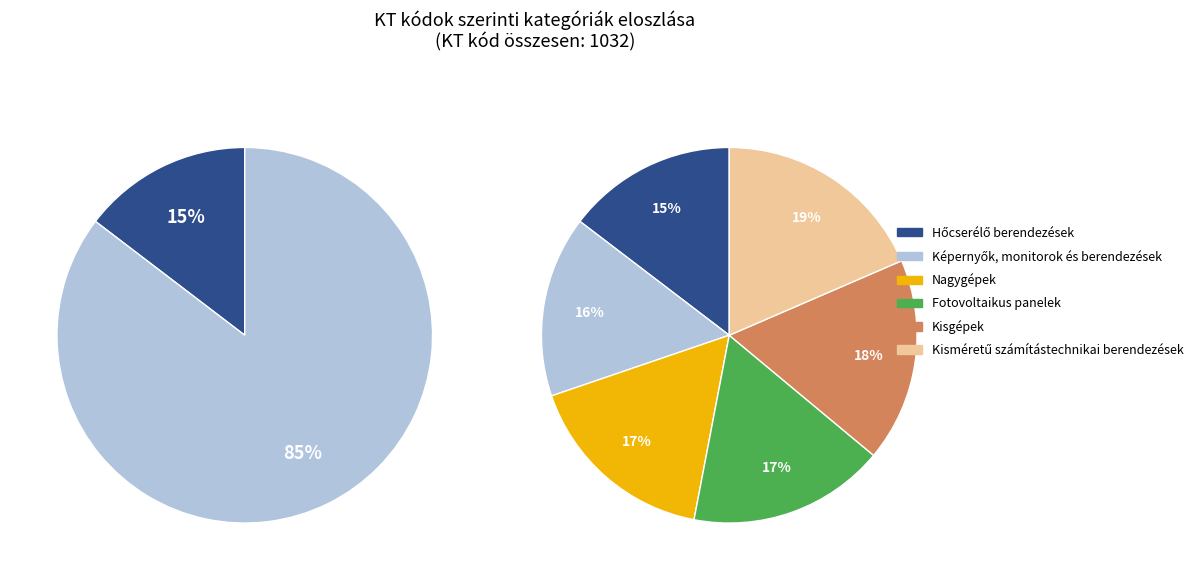

Combined, what portion of the pie is Fotovoltaikus panelek and Nagygépek?

33.7%